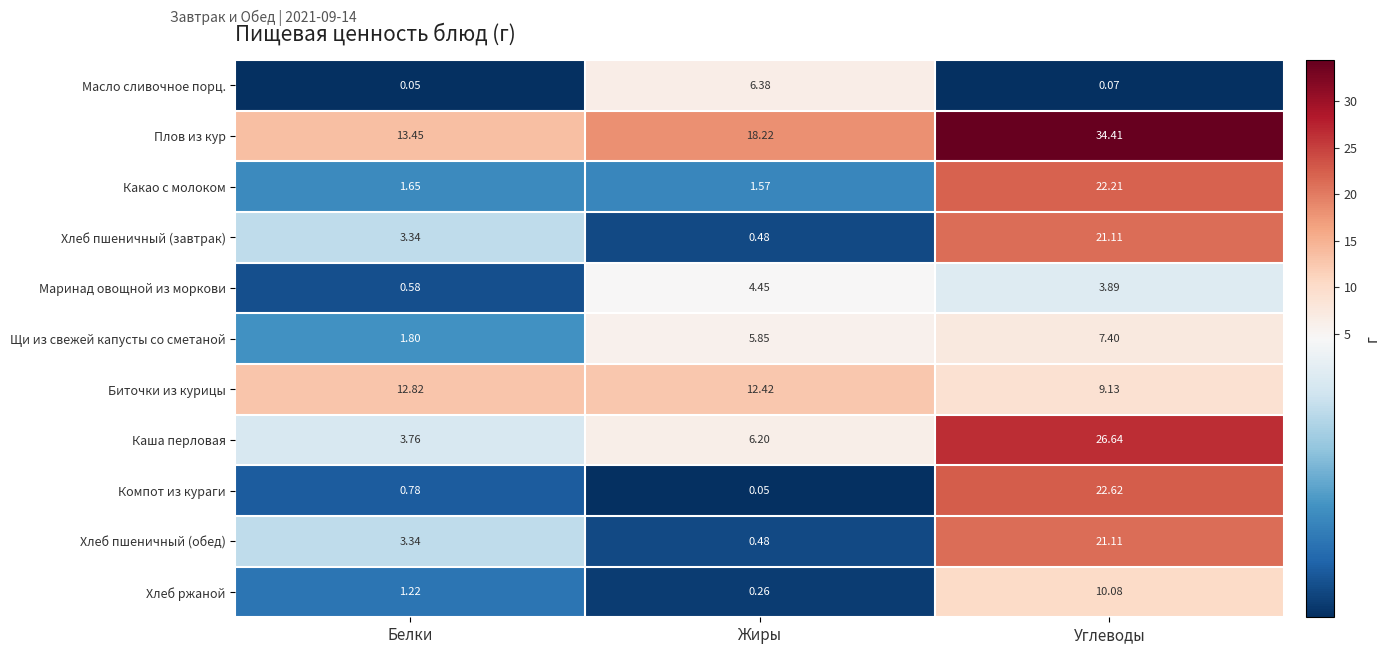

At which label does Плов из кур first exceed 18?

Жиры